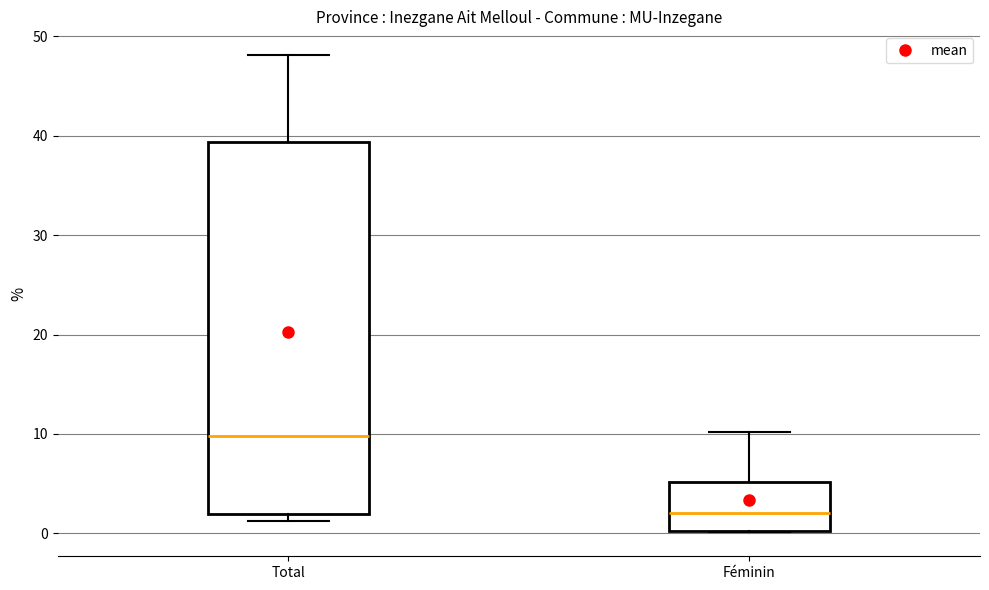

Comparing the boxes themselves (not the whiskers), which one is the tallest?

Total